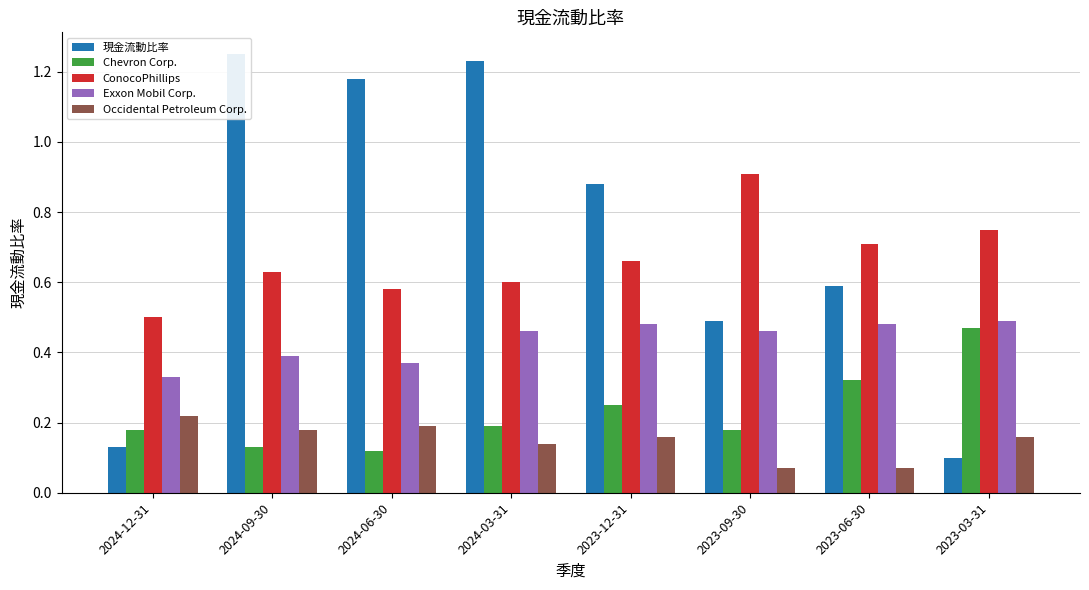

What position from the left is 2023-12-31?

5